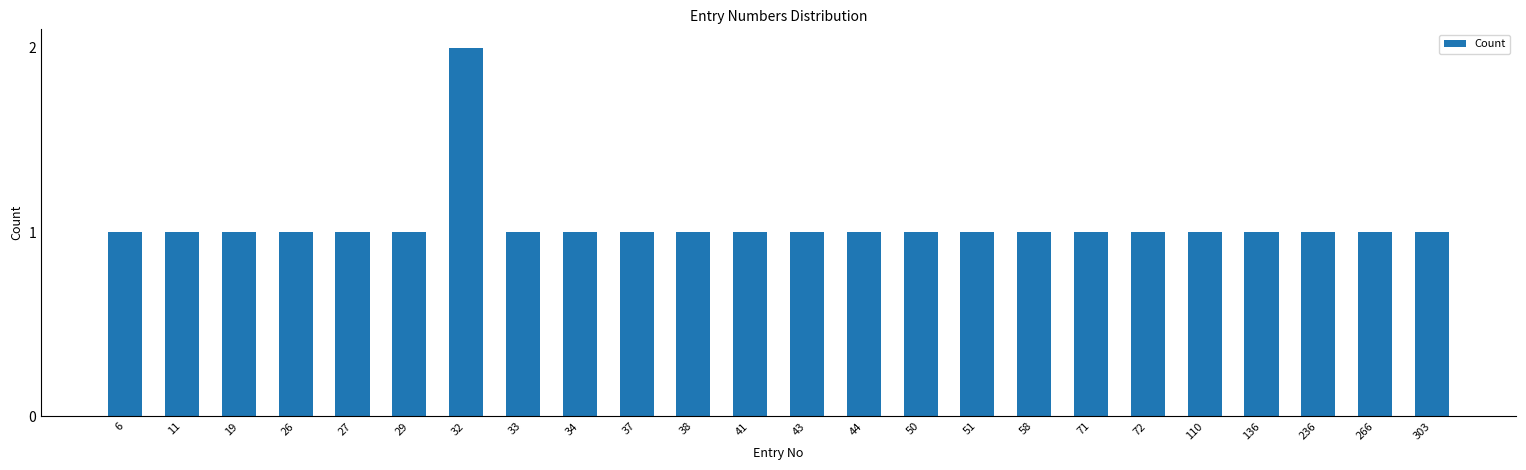

The value at 38 is 1. True or false?

True